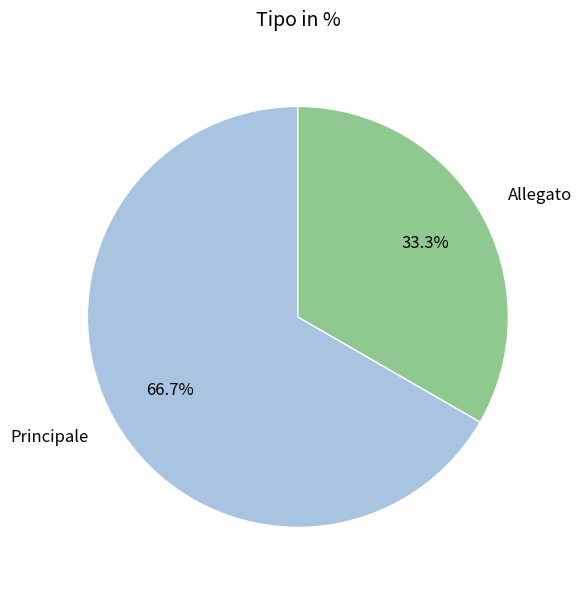

Which has a higher value, Allegato or Principale?

Principale